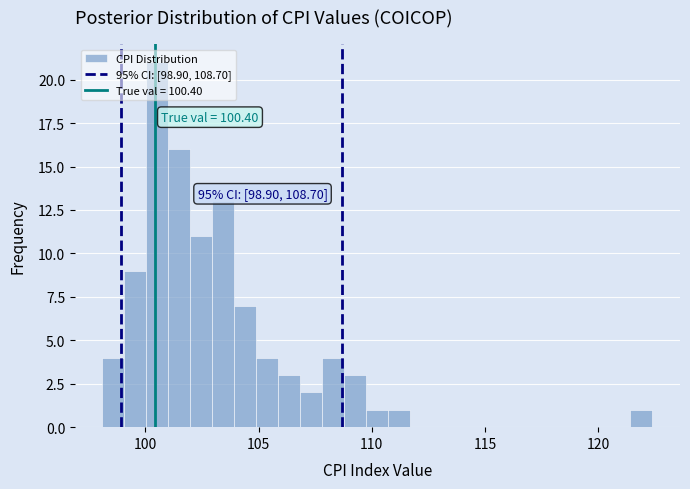

Around what value on the x-axis is the tallest bar? Give the approximate position of its centre, as read against the axis.

100.5